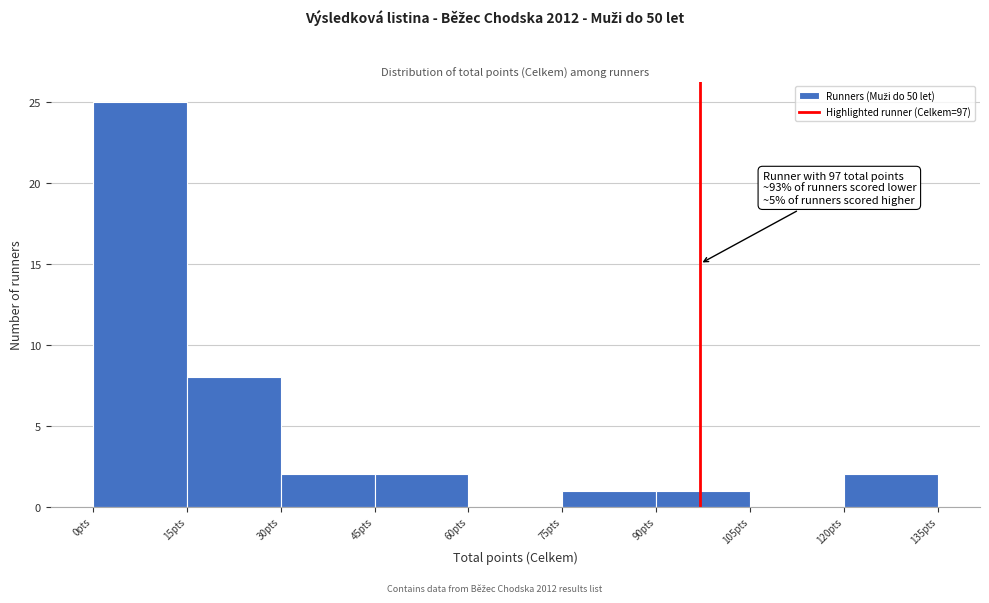

Which range on the x-axis has the tallest bar?

0 to 15